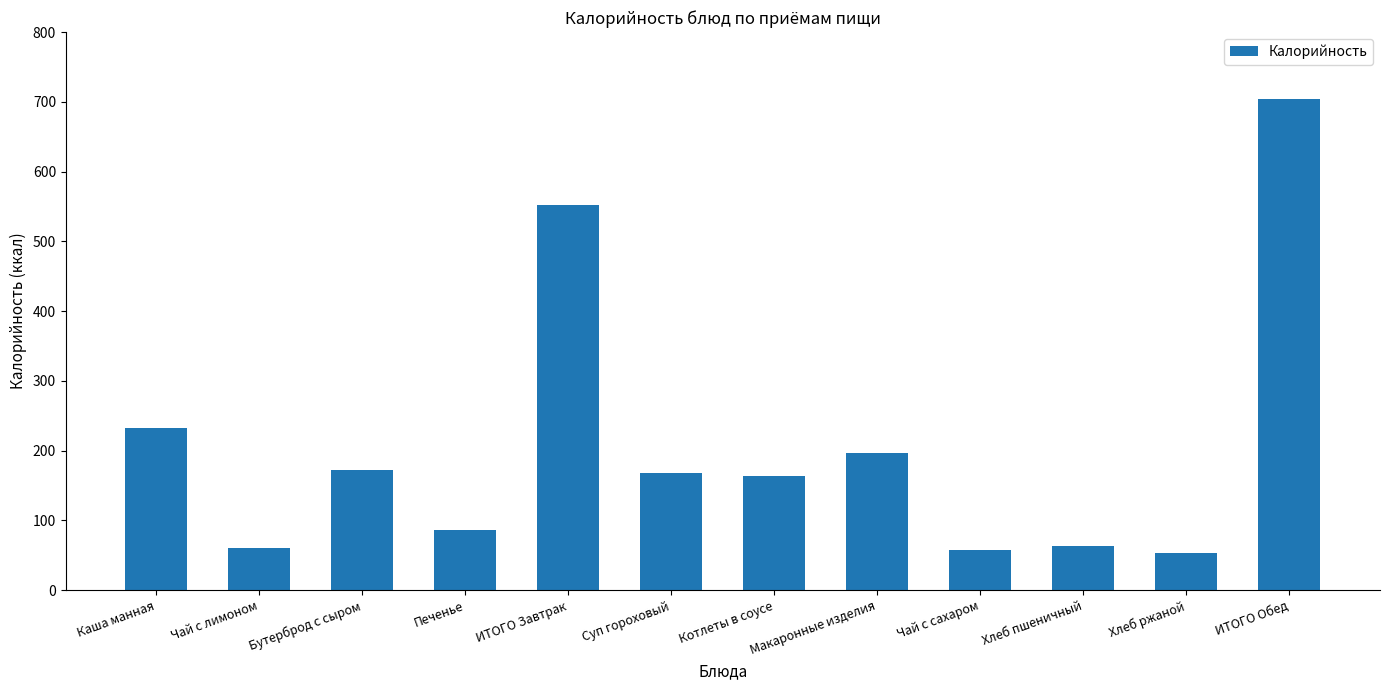

What is the label of the 2nd bar from the right?

Хлеб ржаной